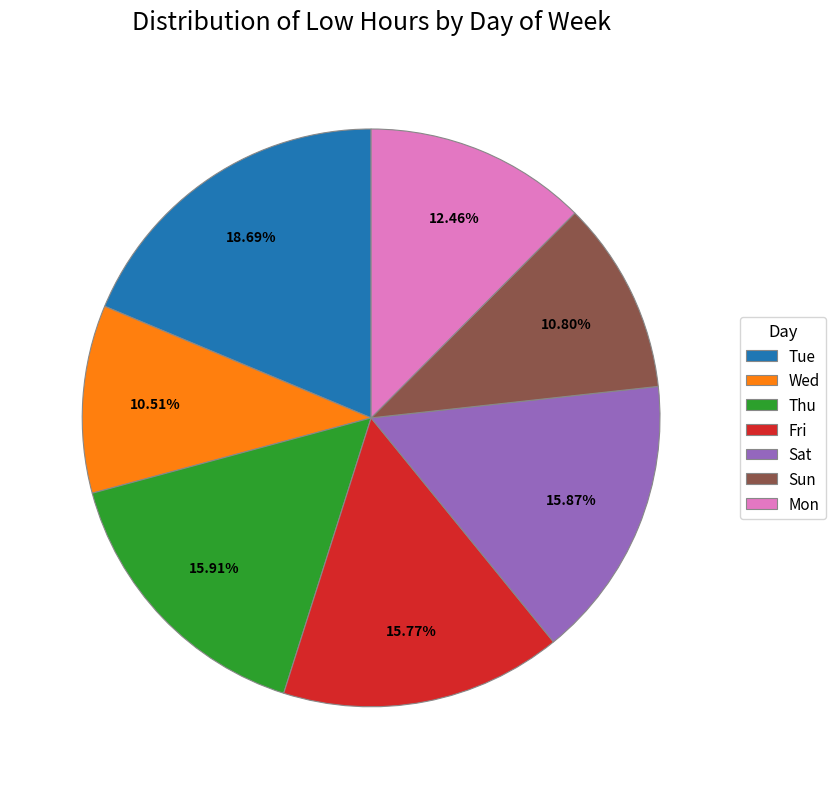

Which slice is the largest?

Tue